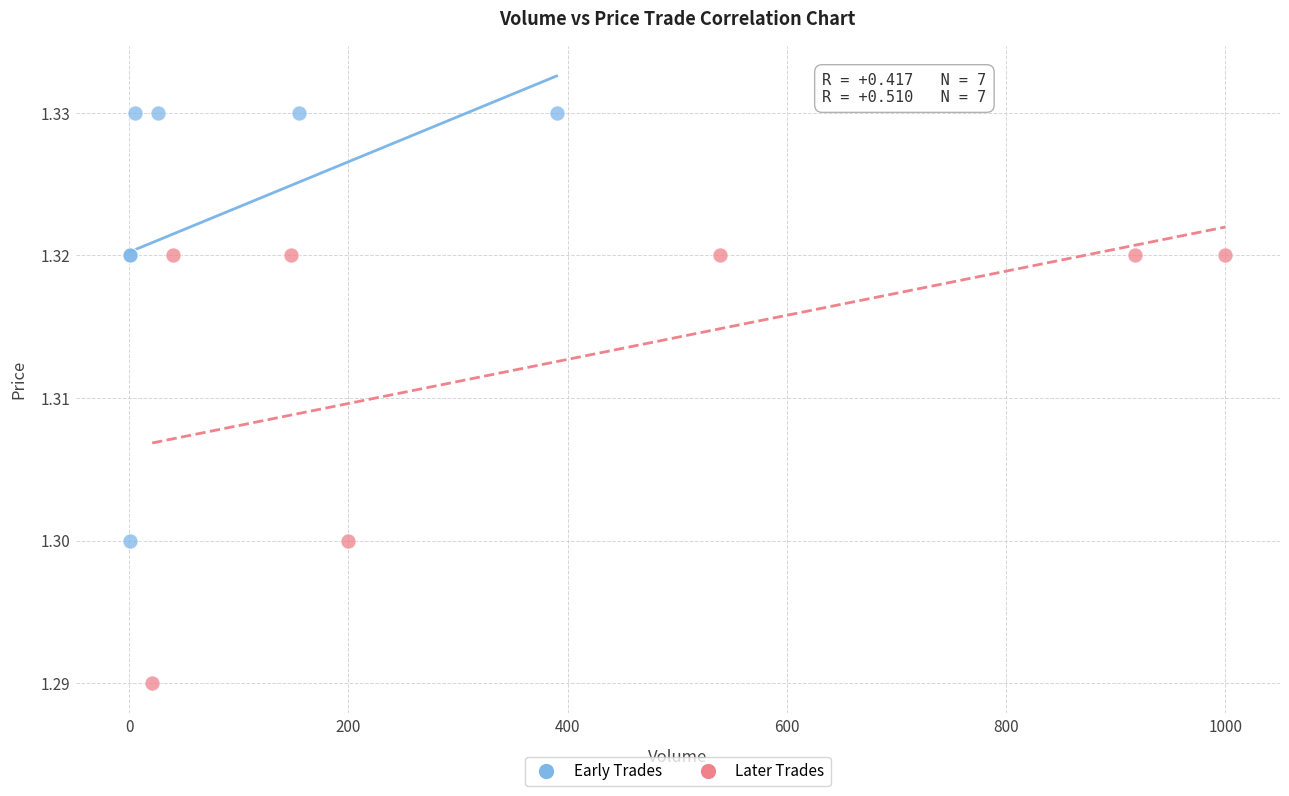

What are all the series names shown in the legend?

Early Trades, Later Trades